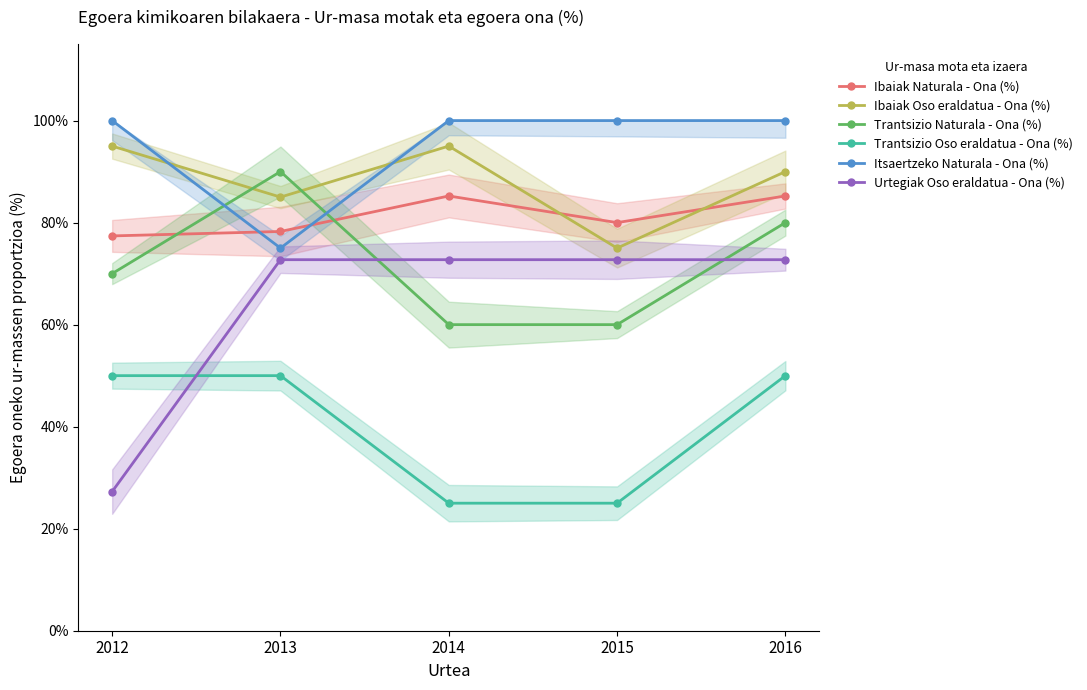

What is the difference between the second highest and second lowest values in the Trantsizio Oso eraldatua - Ona (%) series?

0.2